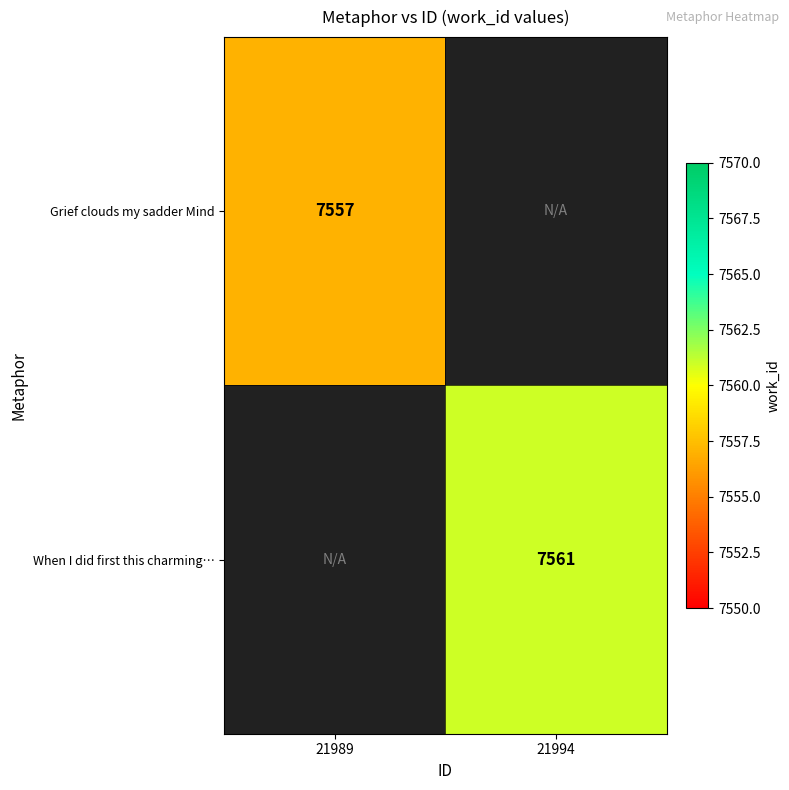

What is the minimum value shown in the chart?

7557.0